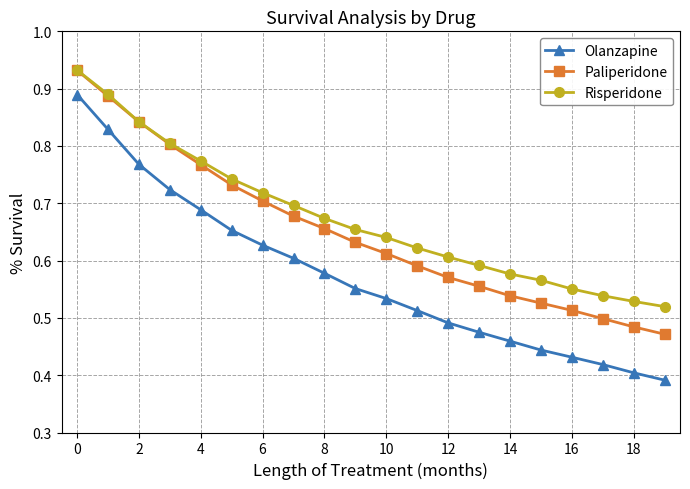

At how many categories does at least one series exceed 0?

20